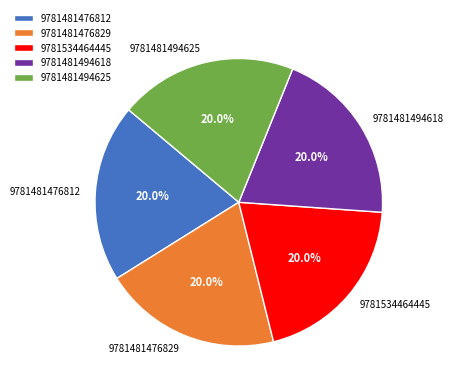

To the nearest percent, what is the difference between the 9781534464445 and 9781481494618 slice percentages?

0%